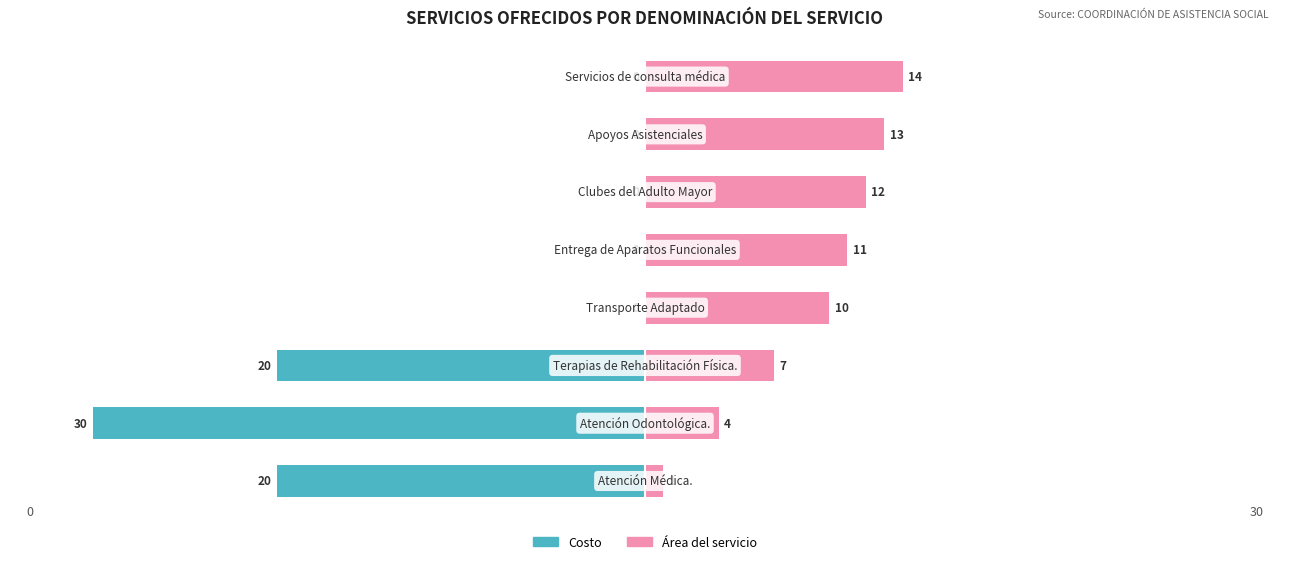

How many bars are there in total?

16